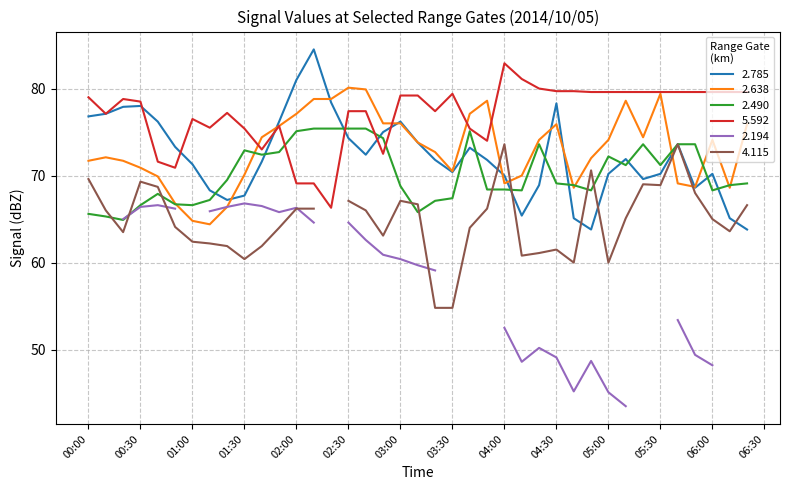

Is it true that 5.592 equals 79.4 at 03:30?

True